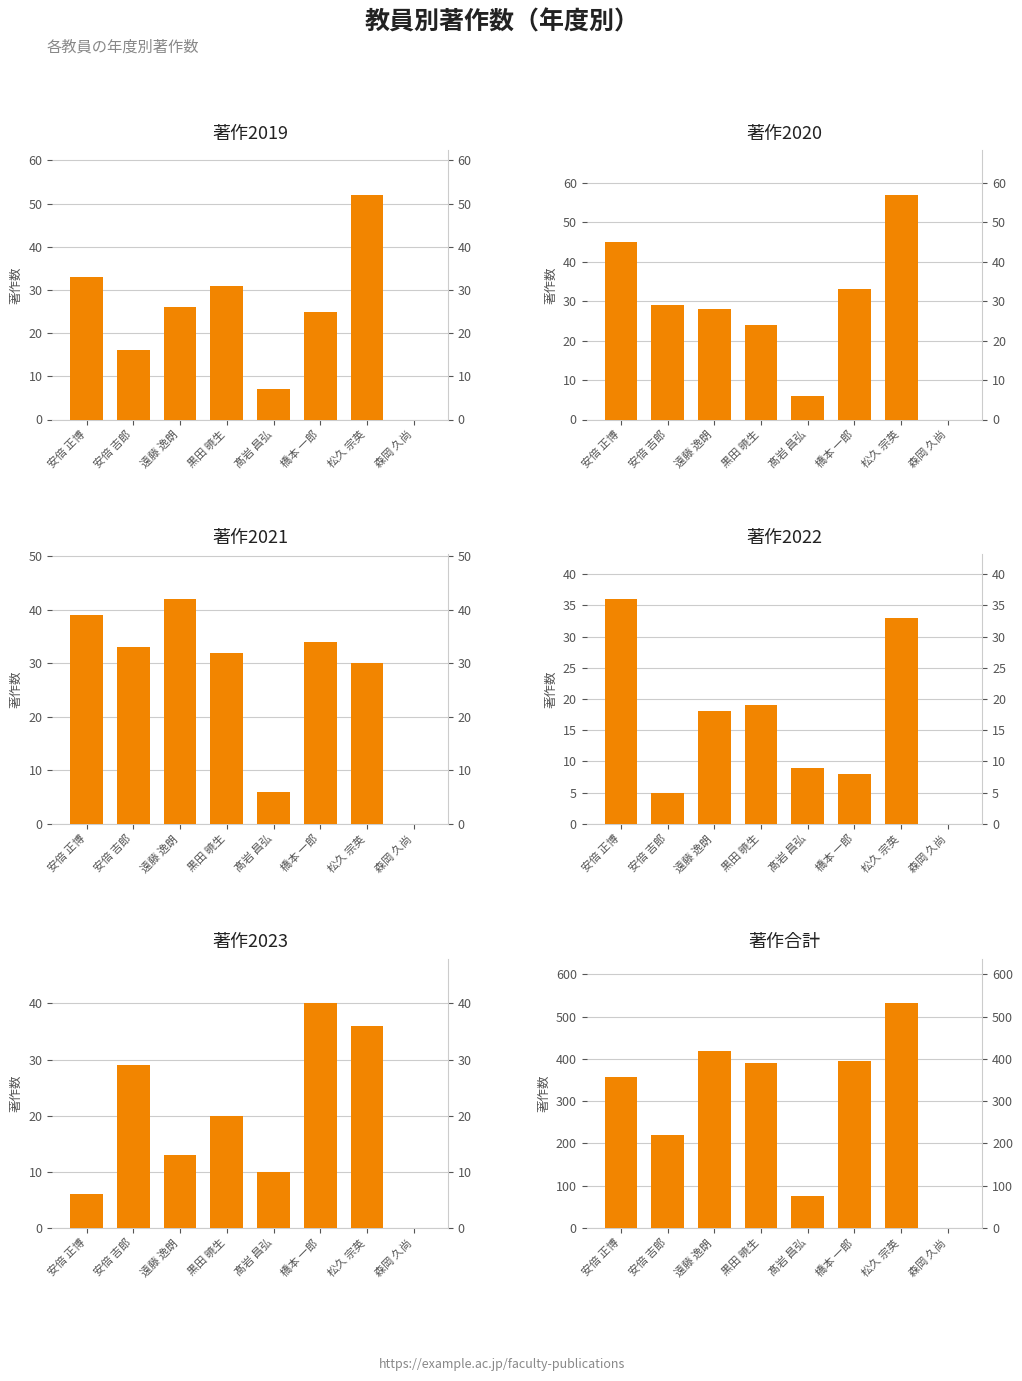

What is the label of the 2nd bar from the right?

松久 宗英